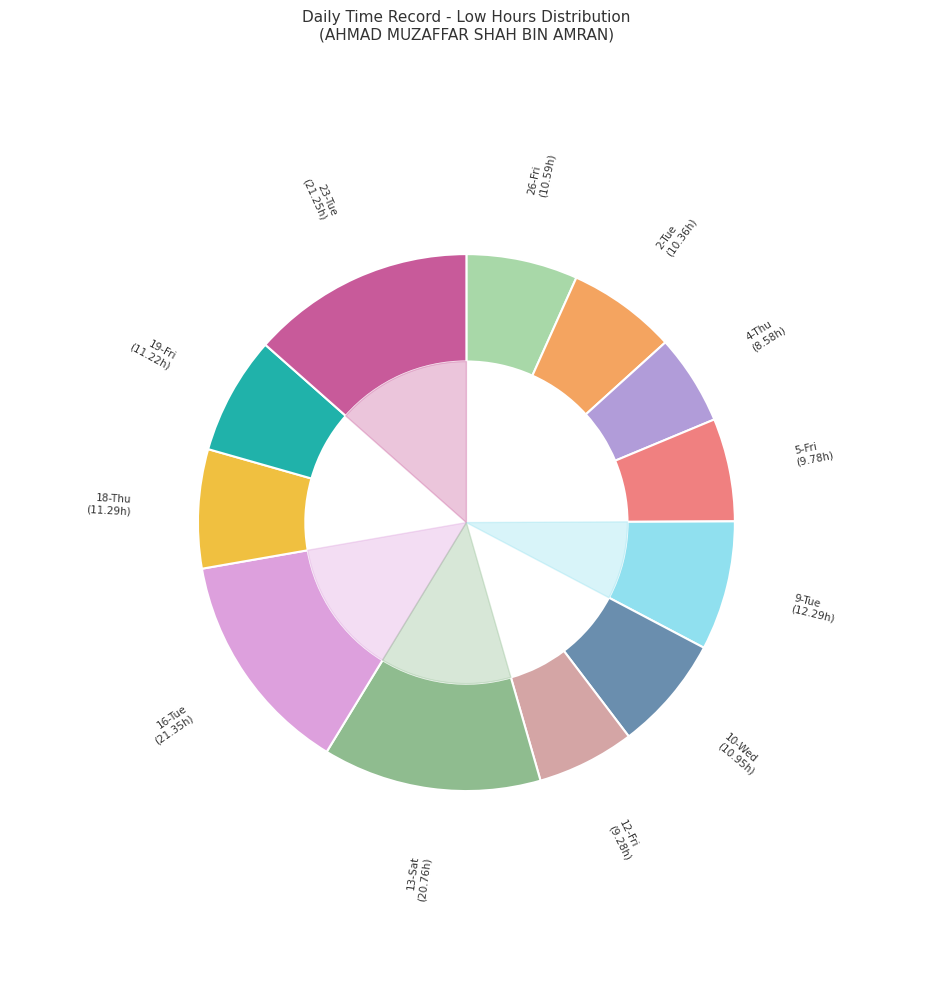

Is it true that 16-Tue is 14% of the pie?

True